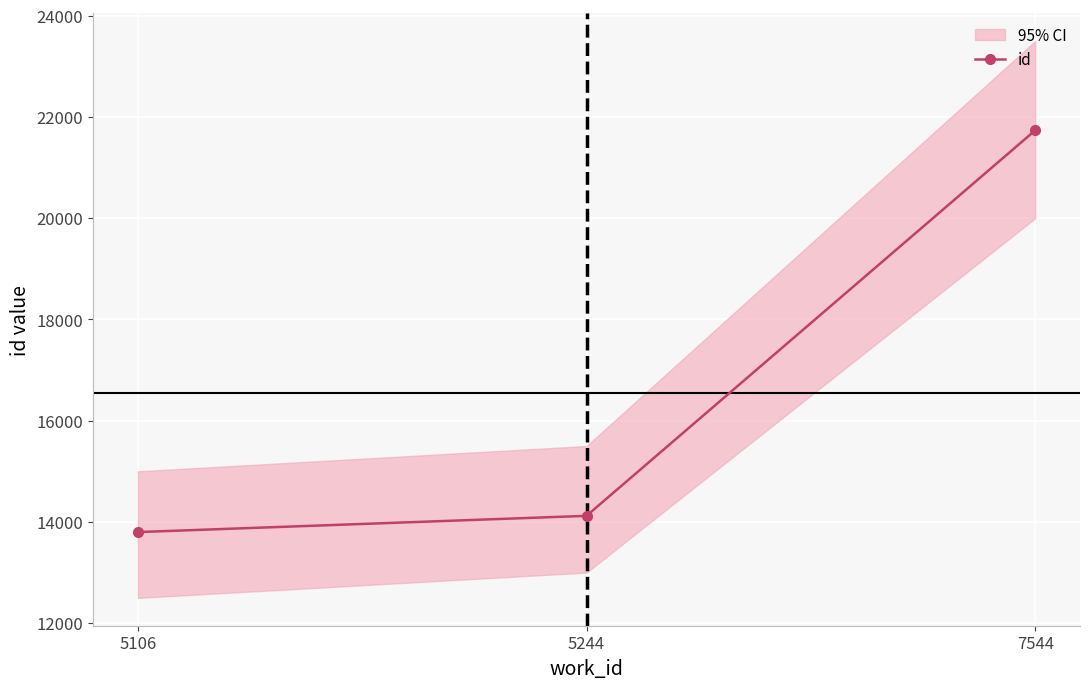

What is the change in value from 5106 to 7544?

+7936